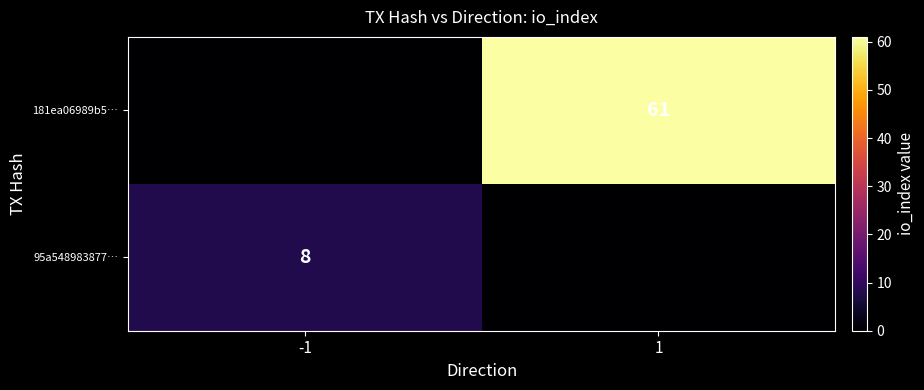

Is it true that 95a548983877… equals 8 at -1?

True